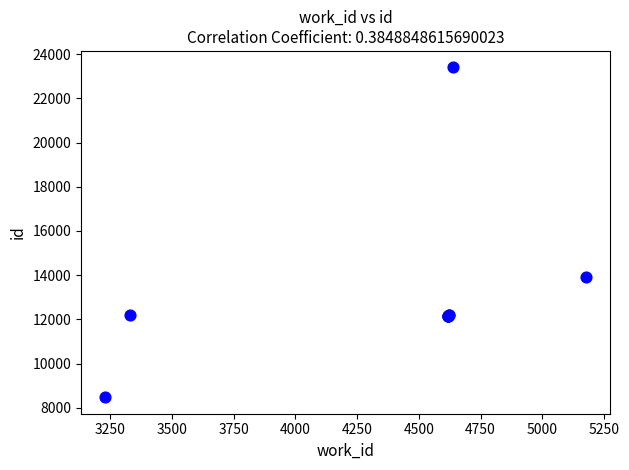

What Y value in the scatter plot is closest to 15938?

13931